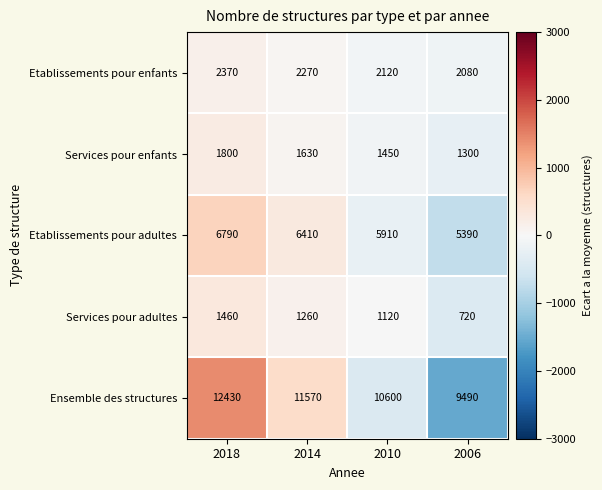

What is the smallest value displayed?

720